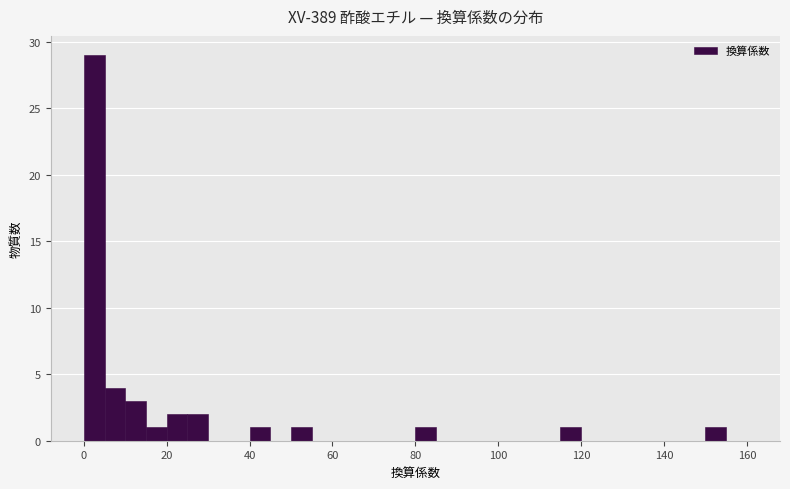

Around what value on the x-axis is the tallest bar? Give the approximate position of its centre, as read against the axis.

2